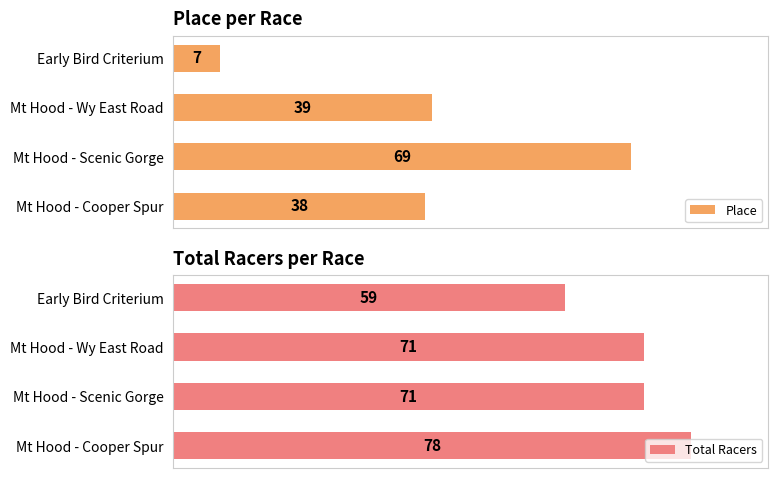

Reading left to right, transcribe all the data shown in this chart.

Place: 38	69	39	7
Total Racers: 78	71	71	59